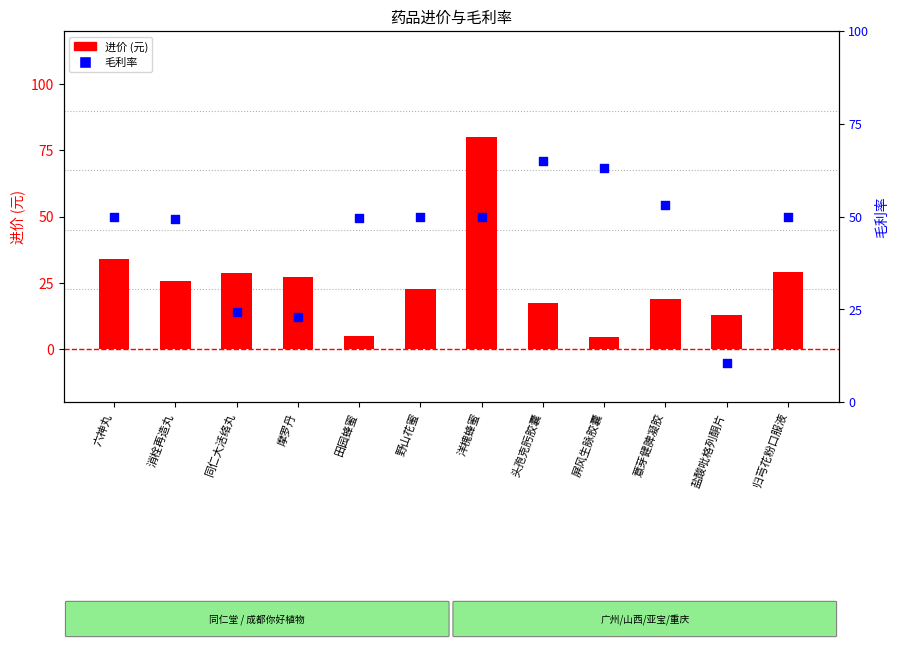

Which series contains the lowest Y value?

进价 (元)